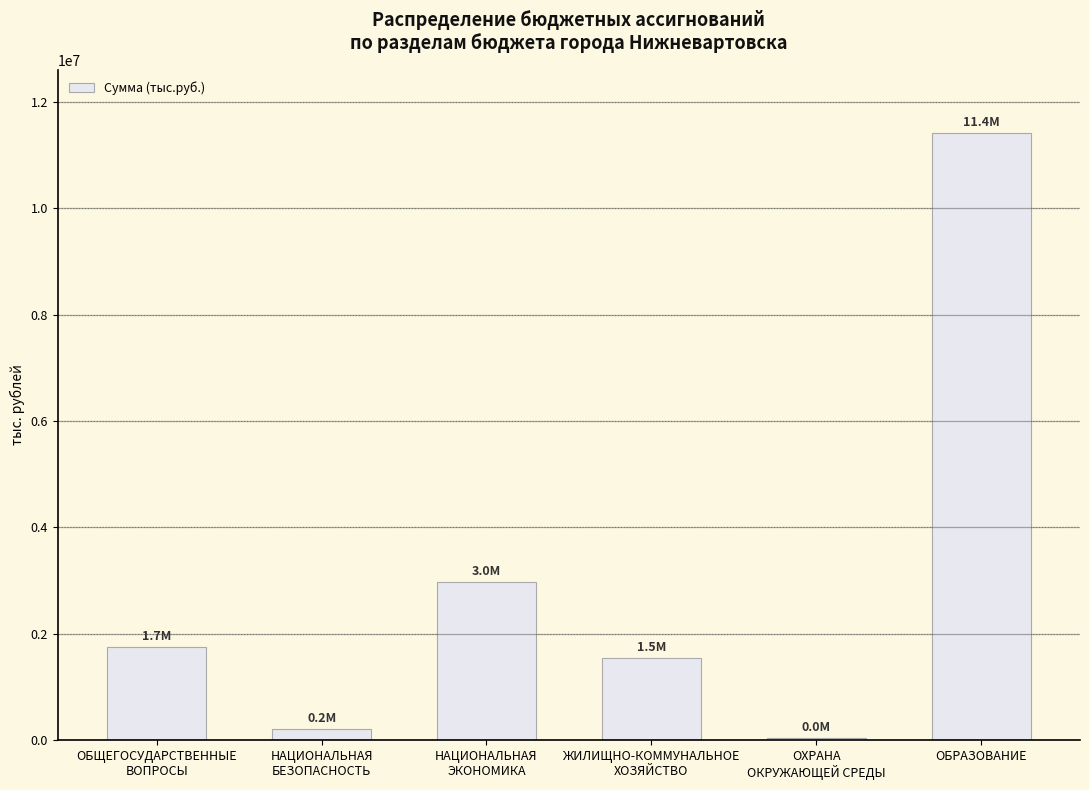

What is the maximum value shown in the chart?

11413689.2